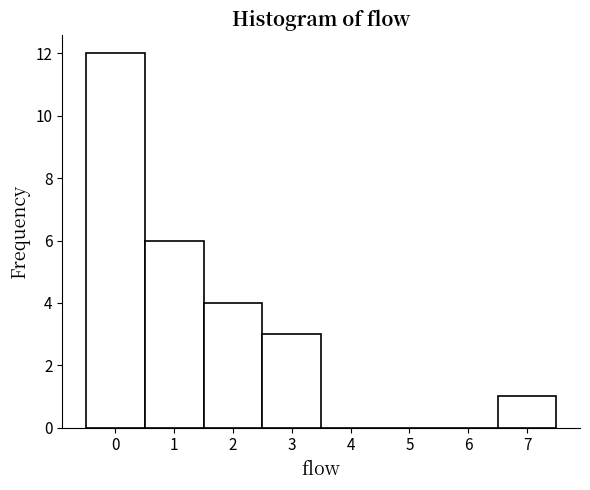

Reading left to right, list every bar in this chart as the range it spans on the x-axis followed by its height. The values are not printed on the chart, so give them approximately, as read against the axis.

-0.5 to 0.5: 12
0.5 to 1.5: 6
1.5 to 2.5: 4
2.5 to 3.5: 3
3.5 to 4.5: 0
4.5 to 5.5: 0
5.5 to 6.5: 0
6.5 to 7.5: 1